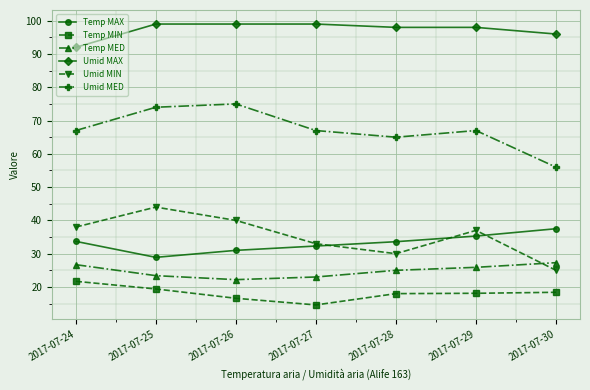

Is the value of Temp MIN at 2017-07-29 greater than the value of Umid MED at 2017-07-25?

No